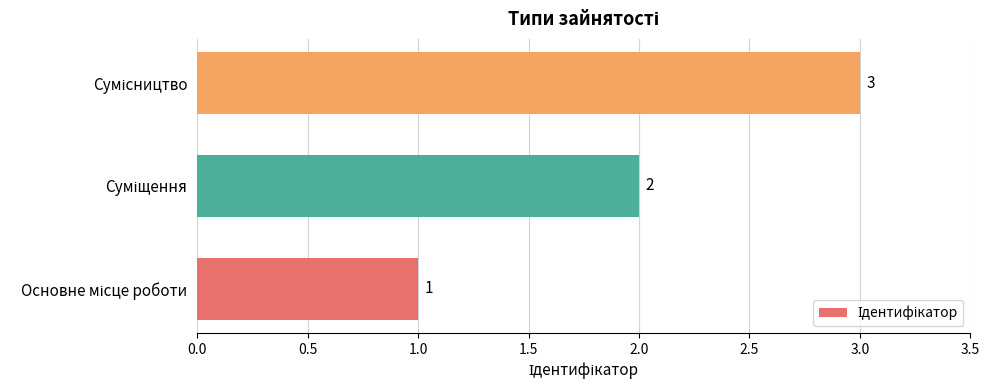

Count the values in the range 1 to 3.

3